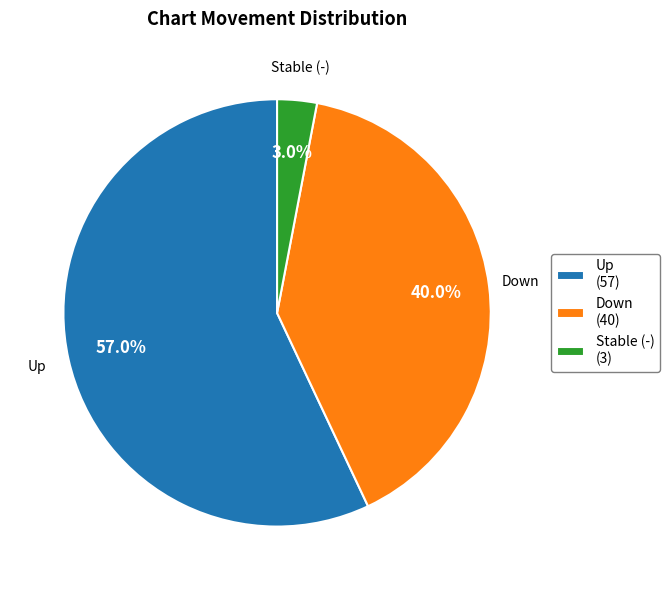

Which has a higher value, Down (40) or Stable (-) (3)?

Down (40)